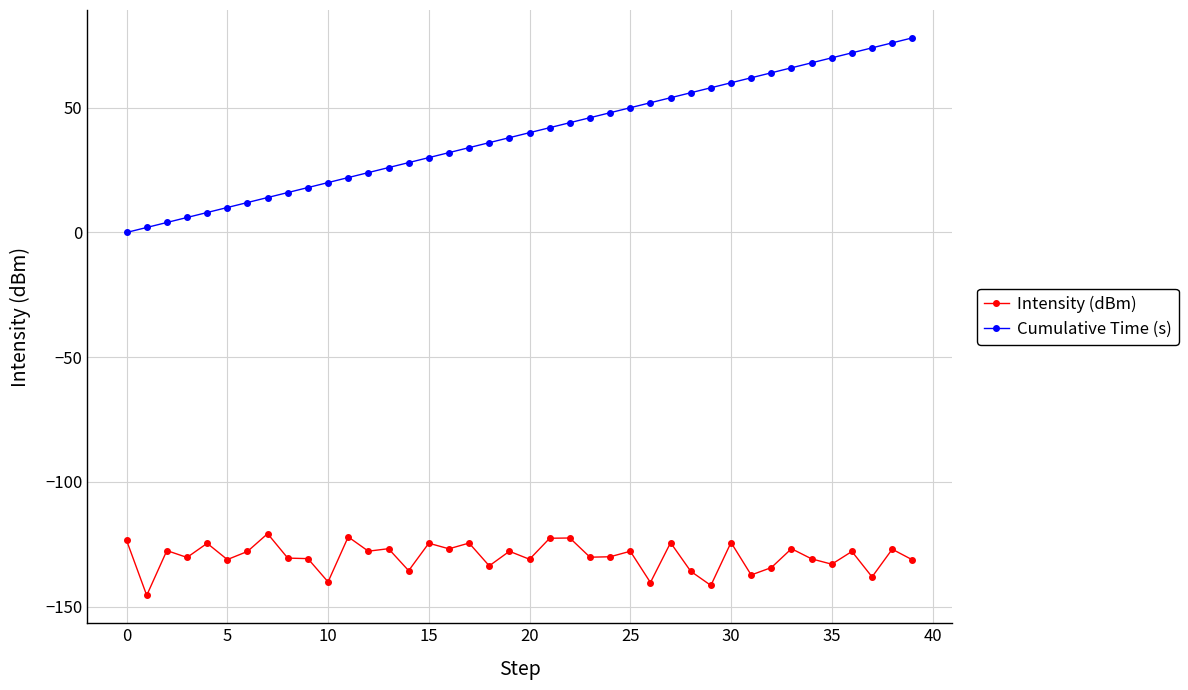

At how many categories does at least one series exceed 13?

33